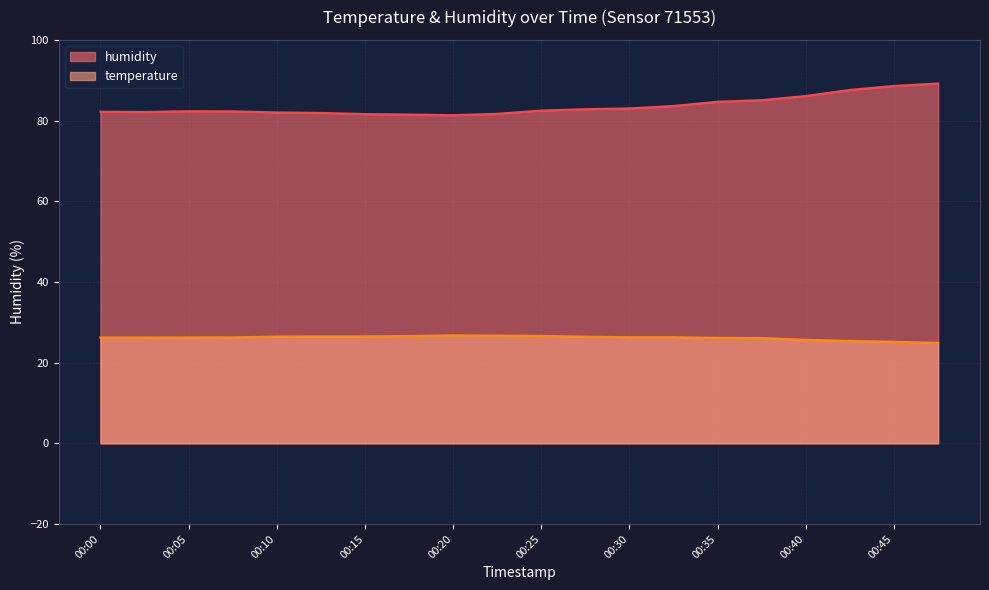

Is it true that humidity equals 82.8 at 00:28?

True